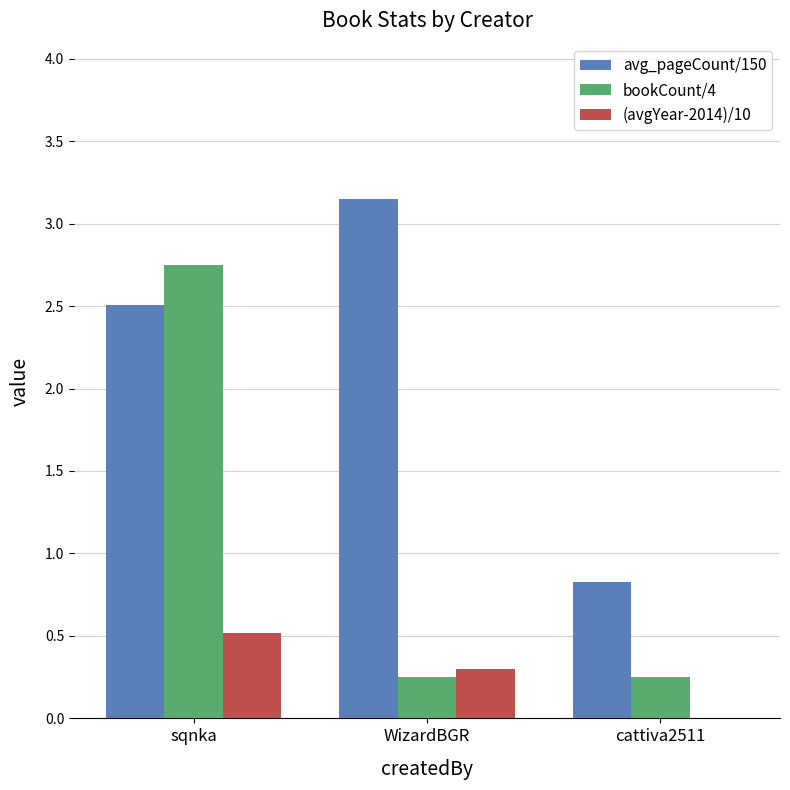

The value of (avgYear-2014)/10 at WizardBGR is 0.5. True or false?

False